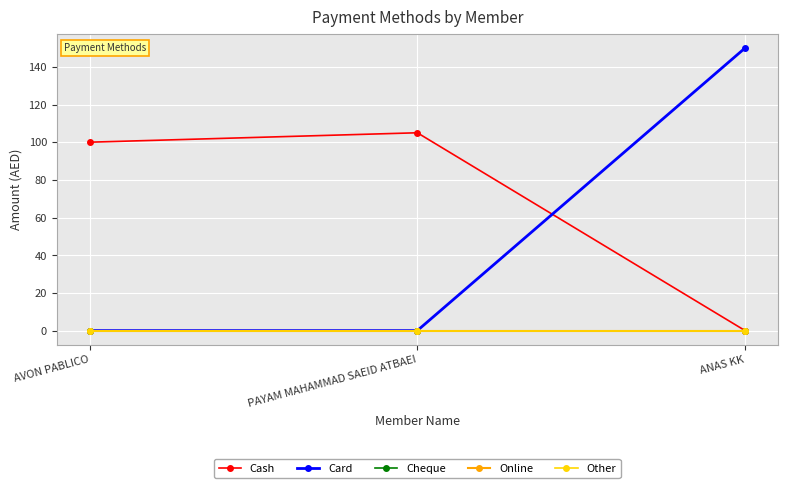

Which series has the largest total across all categories?

Cash